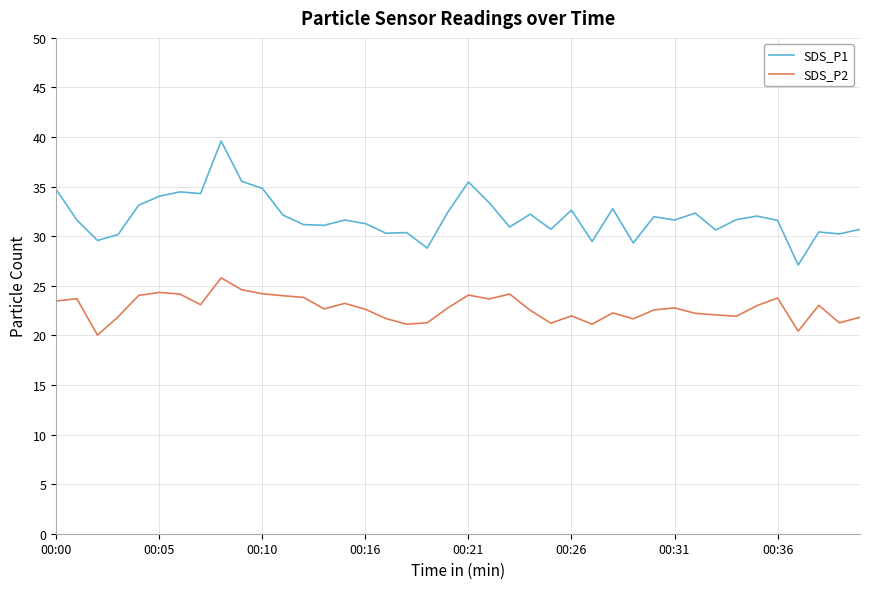

Which series has the widest spread of values?

SDS_P1